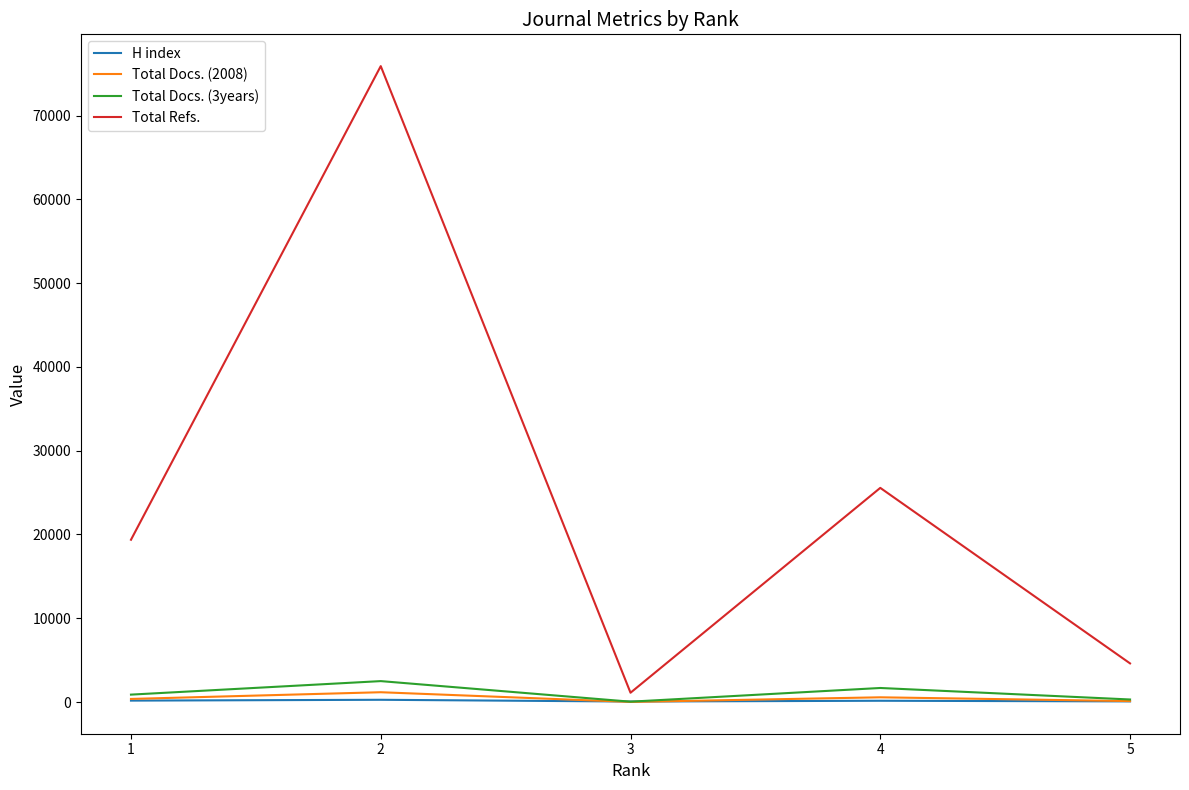

What is the greatest value displayed?

75896